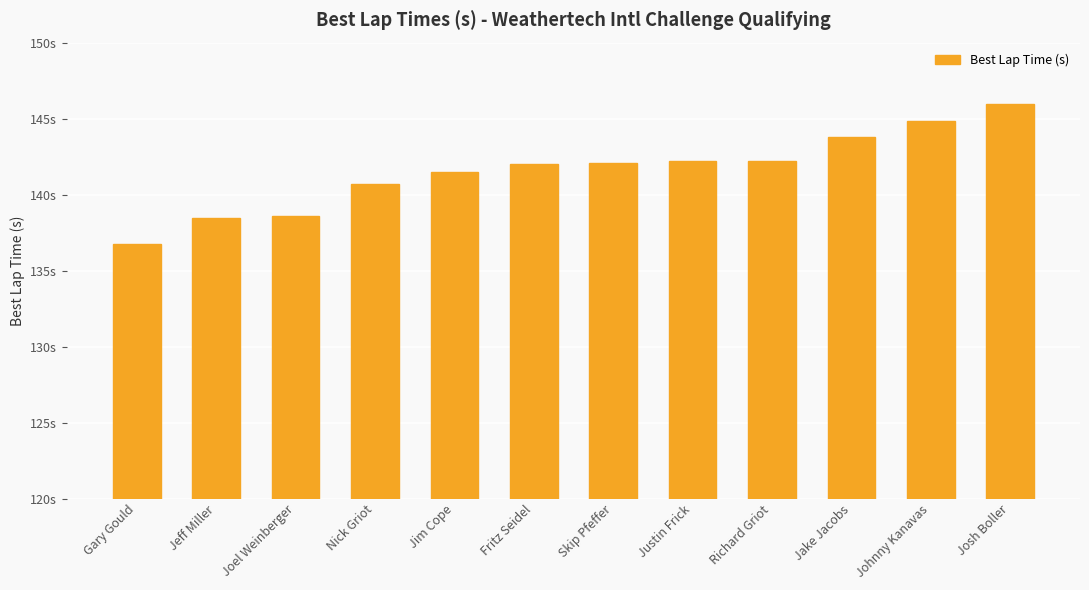

What is the smallest value displayed?

136.7